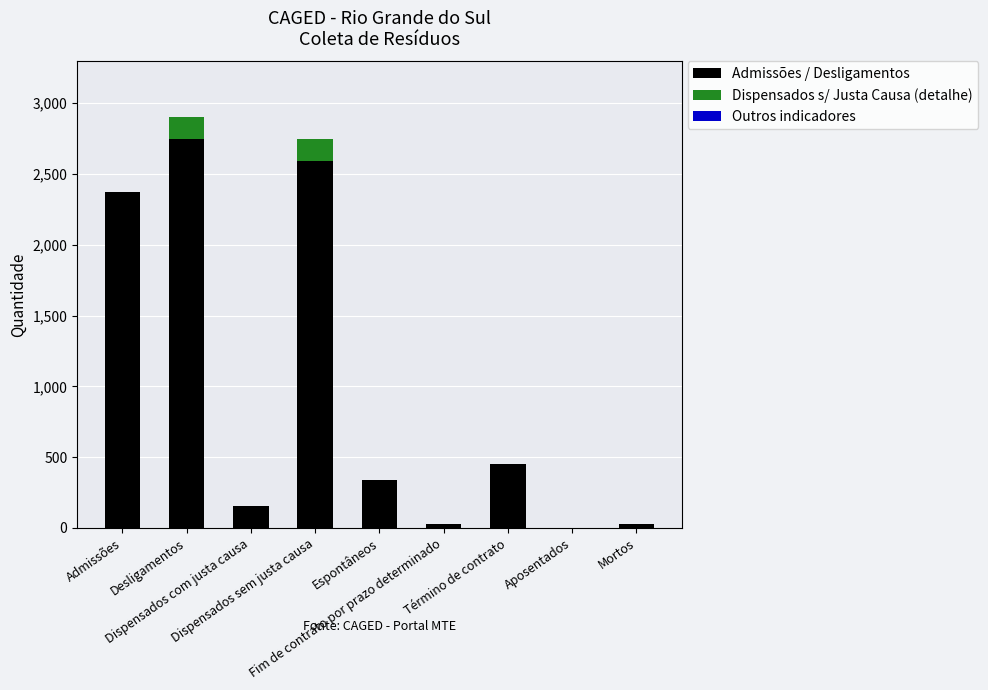

List the labels in order of Dispensados s/ Justa Causa (detalhe) value, largest first.

Desligamentos, Dispensados sem justa causa, Admissões, Dispensados com justa causa, Espontâneos, Fim de contrato por prazo determinado, Término de contrato, Aposentados, Mortos